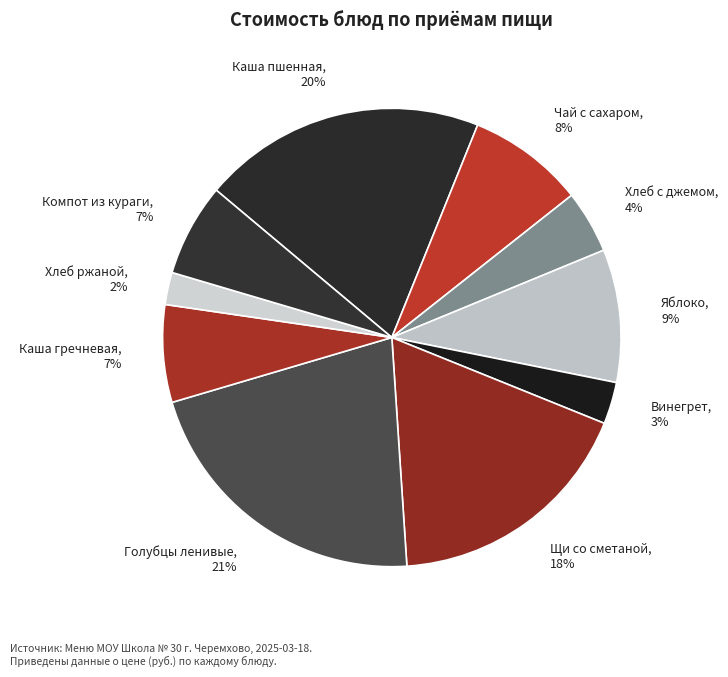

What is the largest slice in the pie chart?

Голубцы ленивые, 21%